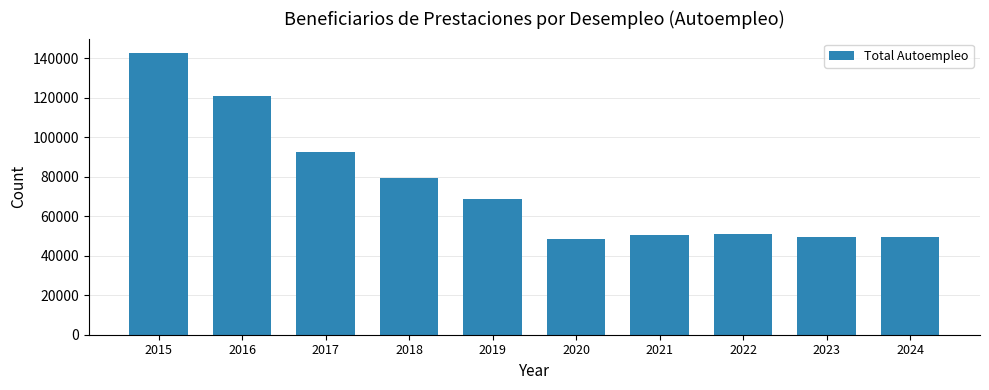

Is it true that the value at 2021 is 50513?

True